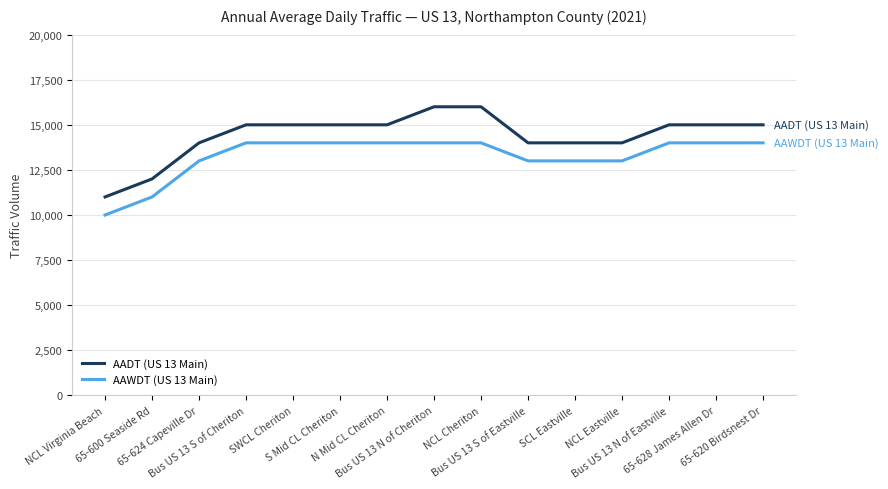

What is the difference between the maximum and minimum values in the AADT (US 13 Main) series?

5000